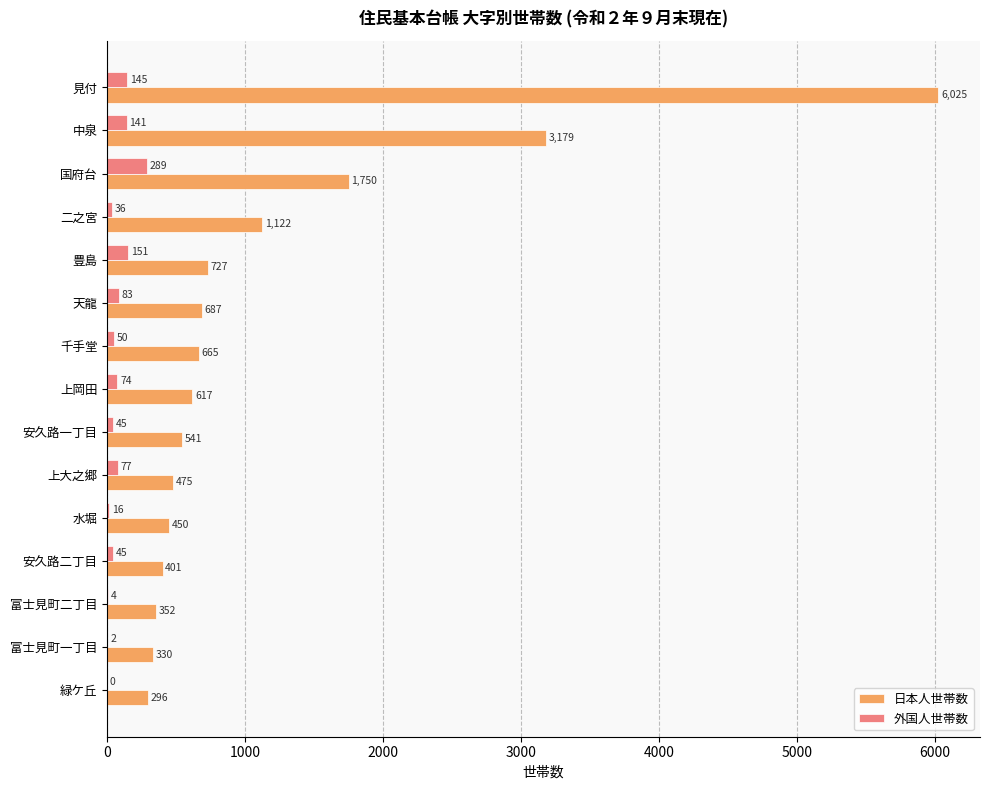

Which category has the highest value across all series?

見付